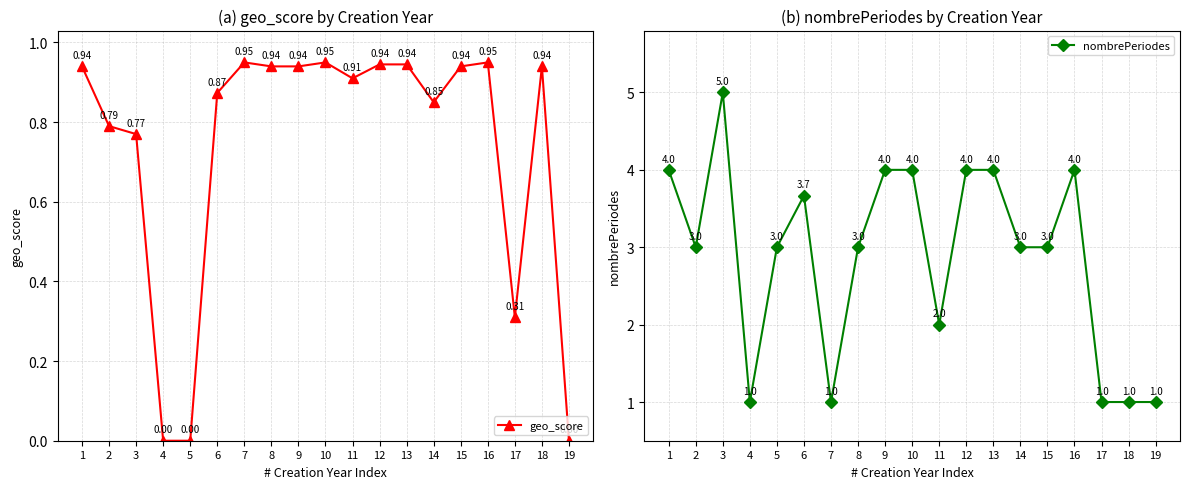

Which has a higher value, 5 or 19?

5